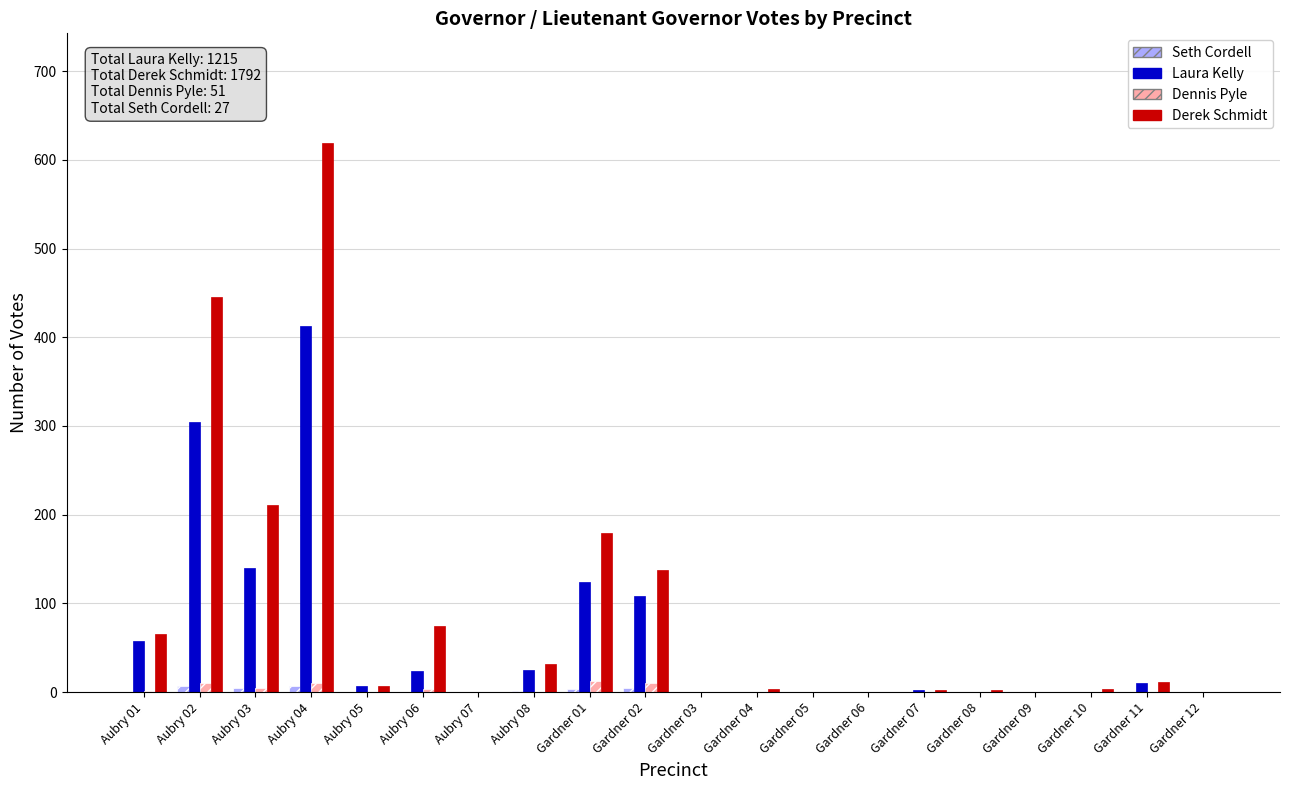

Is the value of Laura Kelly at Aubry 01 greater than the value of Derek Schmidt at Gardner 08?

Yes